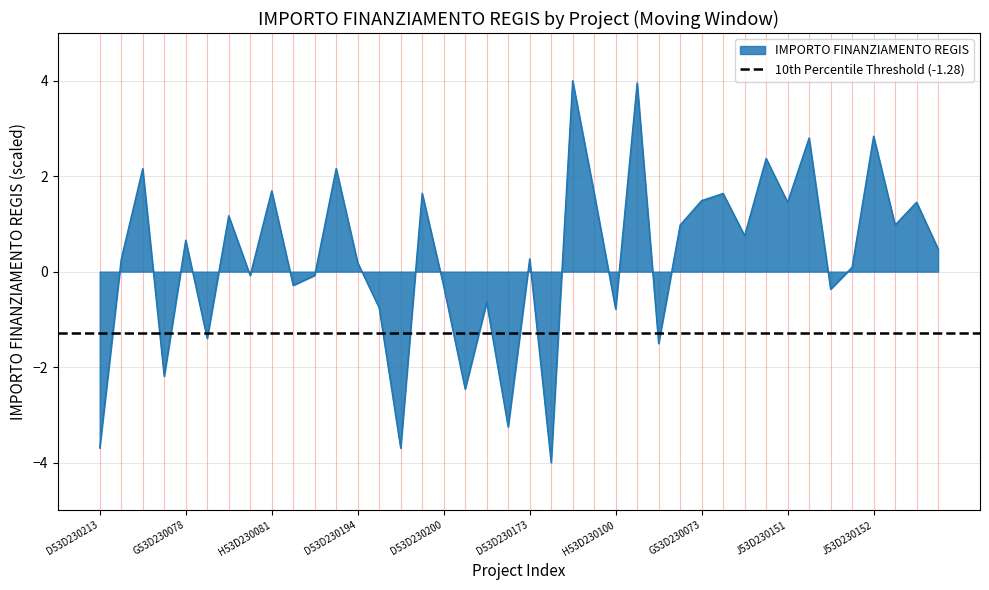

What position from the left is J53D23014360001?

40